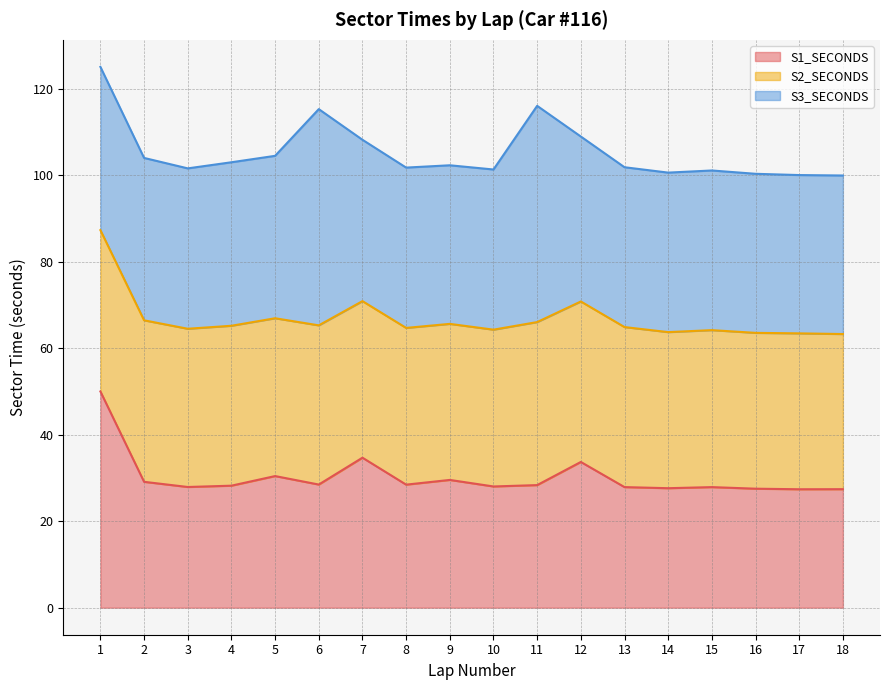

Where is S3_SECONDS nearest to the value 127?

11